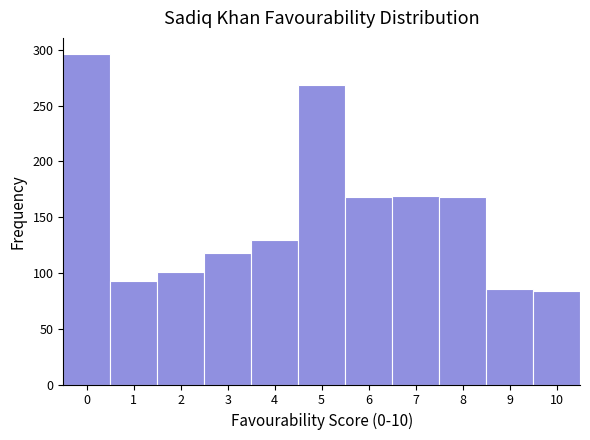

Reading left to right, transcribe this chart: for each bar, give the range it covers on the x-axis and its height. The values are not printed on the chart, so give them approximately, as read against the axis.

-0.5 to 0.5: 295
0.5 to 1.5: 95
1.5 to 2.5: 100
2.5 to 3.5: 120
3.5 to 4.5: 130
4.5 to 5.5: 270
5.5 to 6.5: 170
6.5 to 7.5: 170
7.5 to 8.5: 170
8.5 to 9.5: 85
9.5 to 10.5: 85